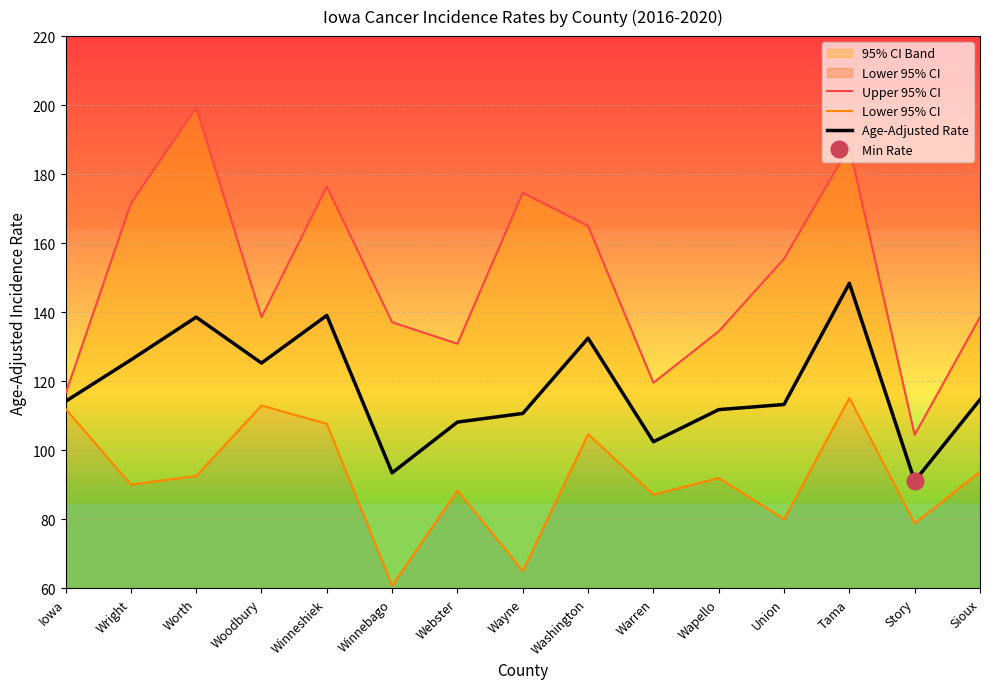

What is the total value across all series at Wayne?

350.4